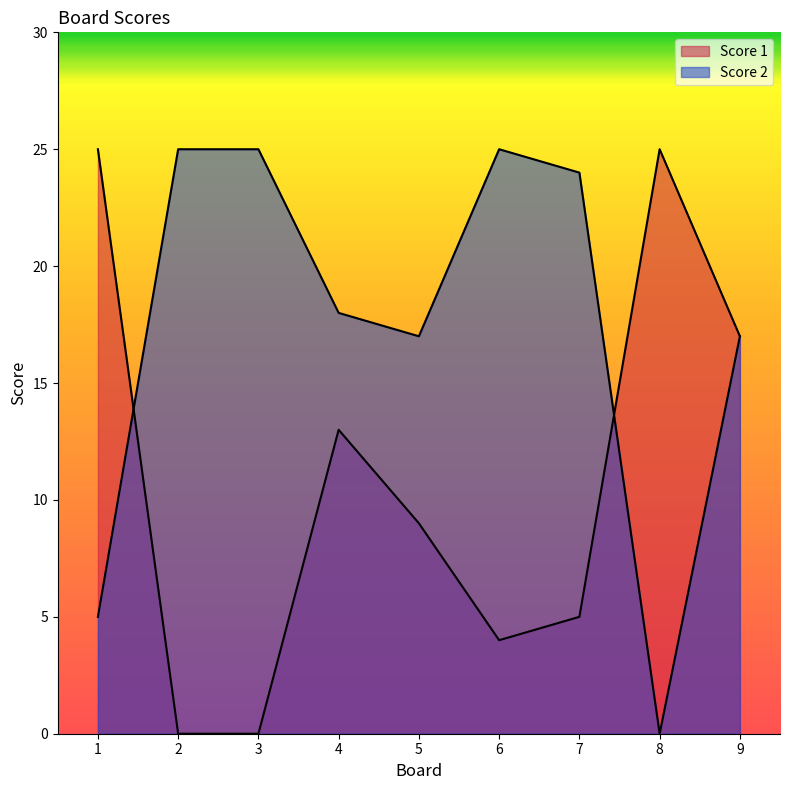

What are all the series names shown in the legend?

Score 1, Score 2